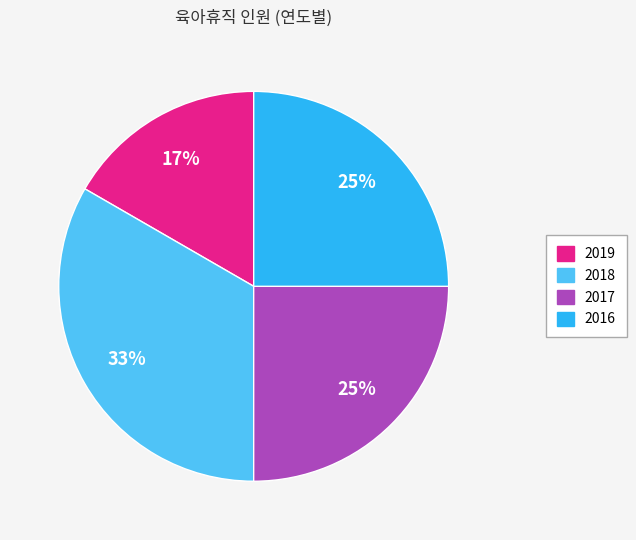

To the nearest percent, what is the average slice percentage?

25%